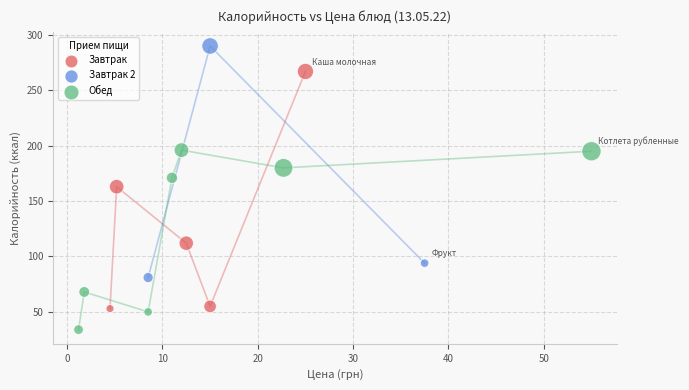

Which series contains the lowest Y value?

Обед